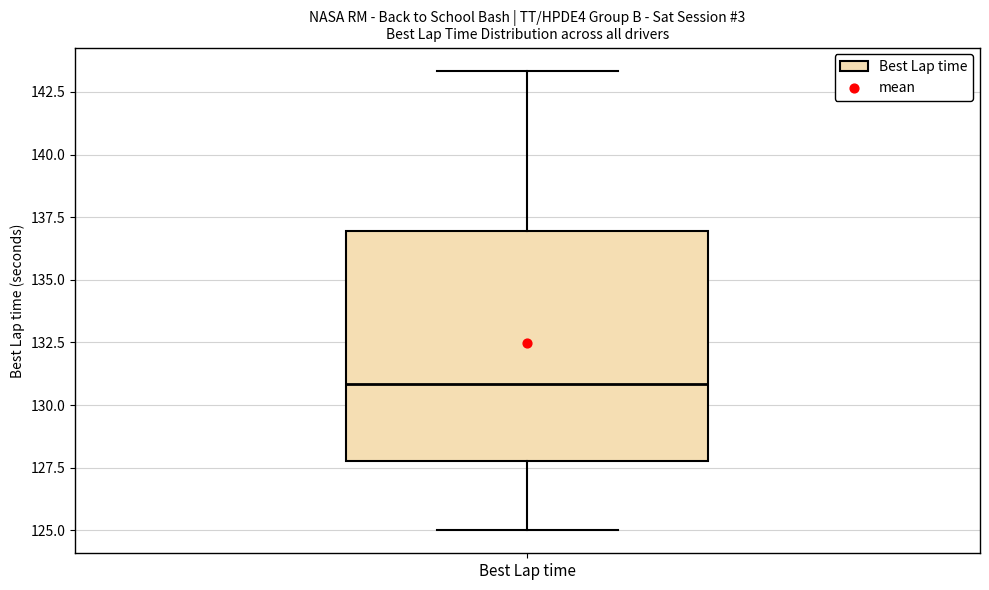

Read this box plot against the y-axis: the position of the median line, the range covered by the box, and the ends of both whiskers. The values are not printed on the chart, so give them approximately, as read against the axis.

median 131.0, box 128.0 to 137.0, whiskers 125.0 to 143.5